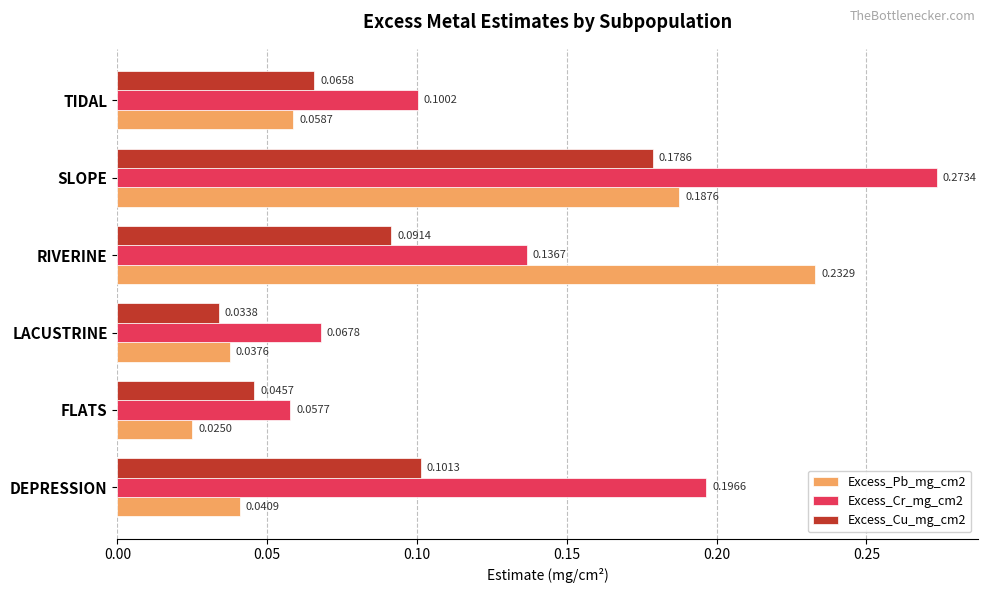

At which category is the sum across all series the highest?

SLOPE